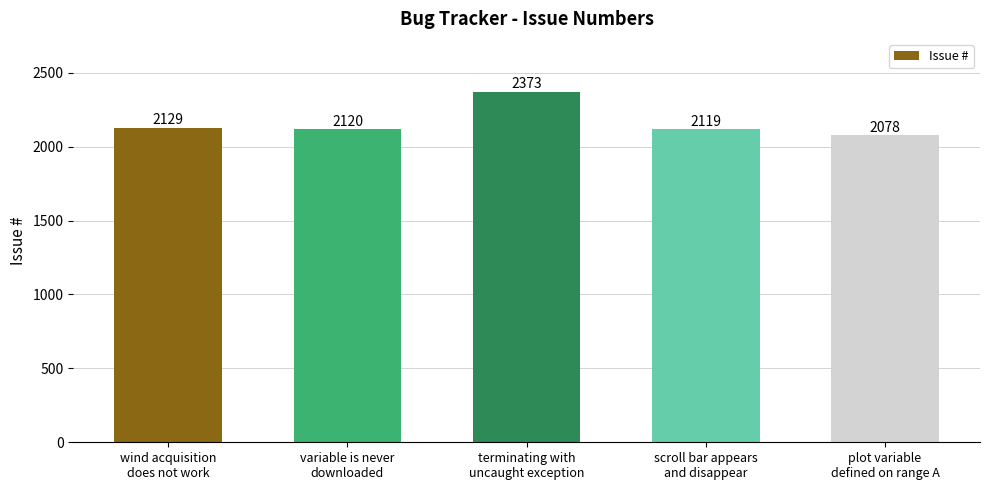

The value at terminating with
uncaught exception is 2373. True or false?

True